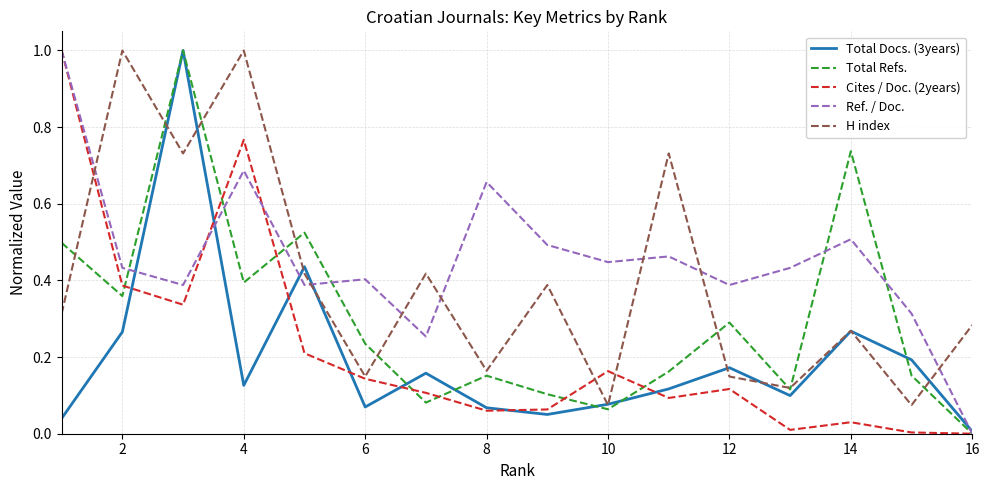

At how many categories does at least one series exceed 0?

16